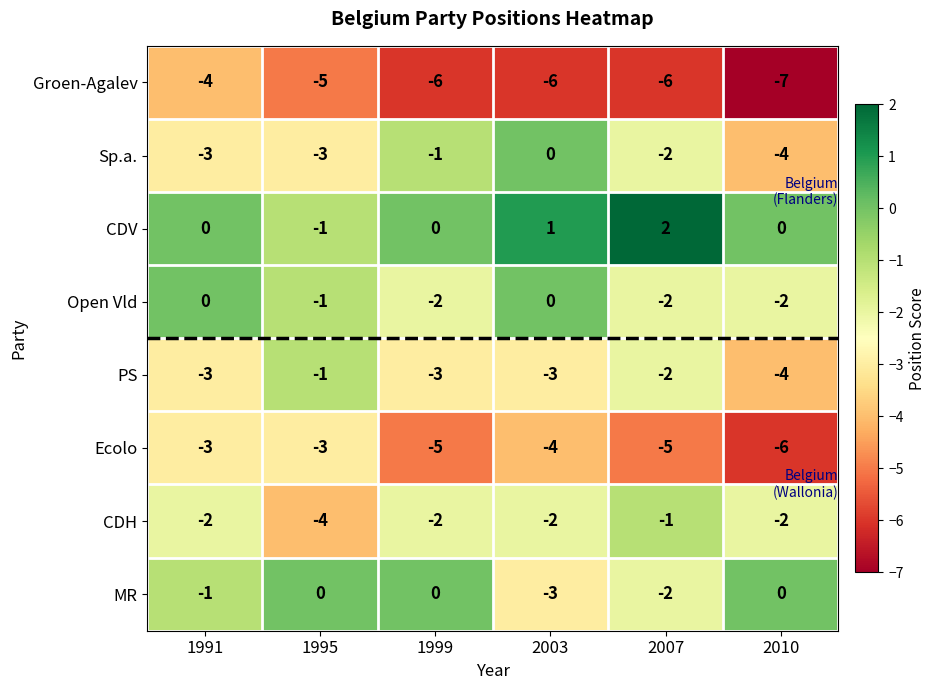

Is it true that Ecolo equals -6 at 2010?

True